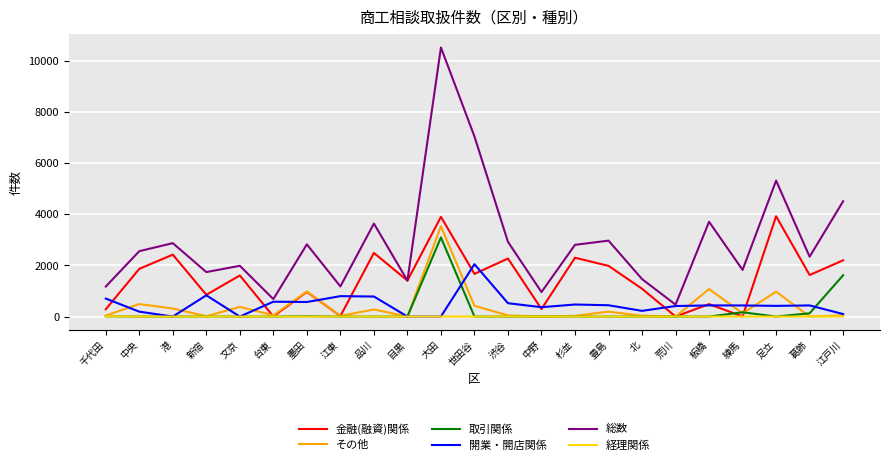

True or false: 取引関係 and 総数 cross at least once.

False